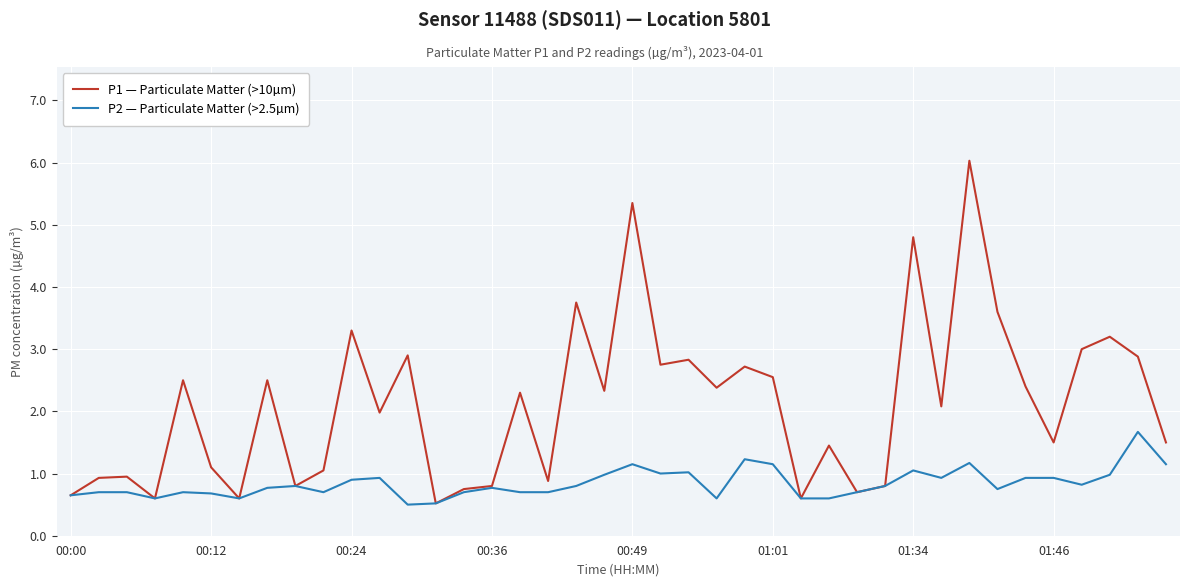

List the series in order of their overall mean, lowest first.

P2 — Particulate Matter (>2.5µm), P1 — Particulate Matter (>10µm)